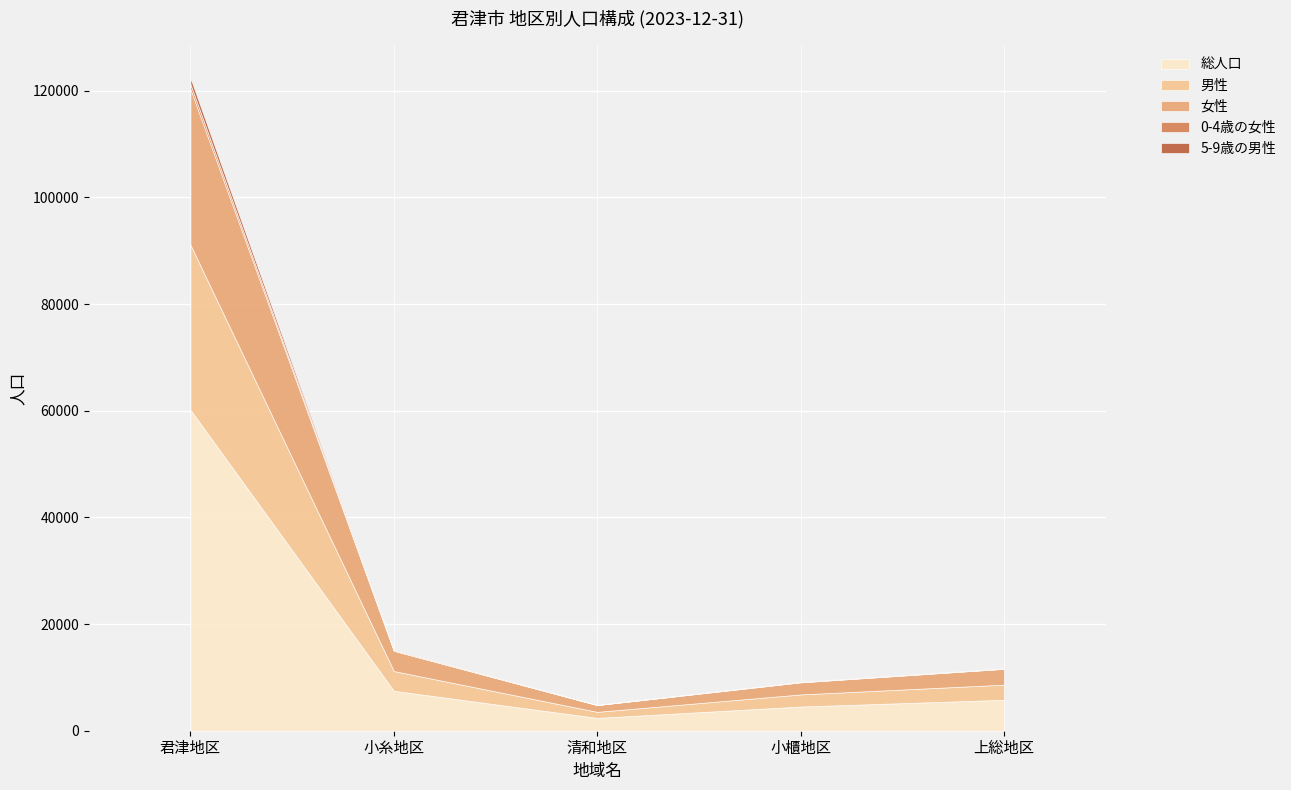

True or false: 女性 and 0-4歳の女性 intersect in this chart.

False